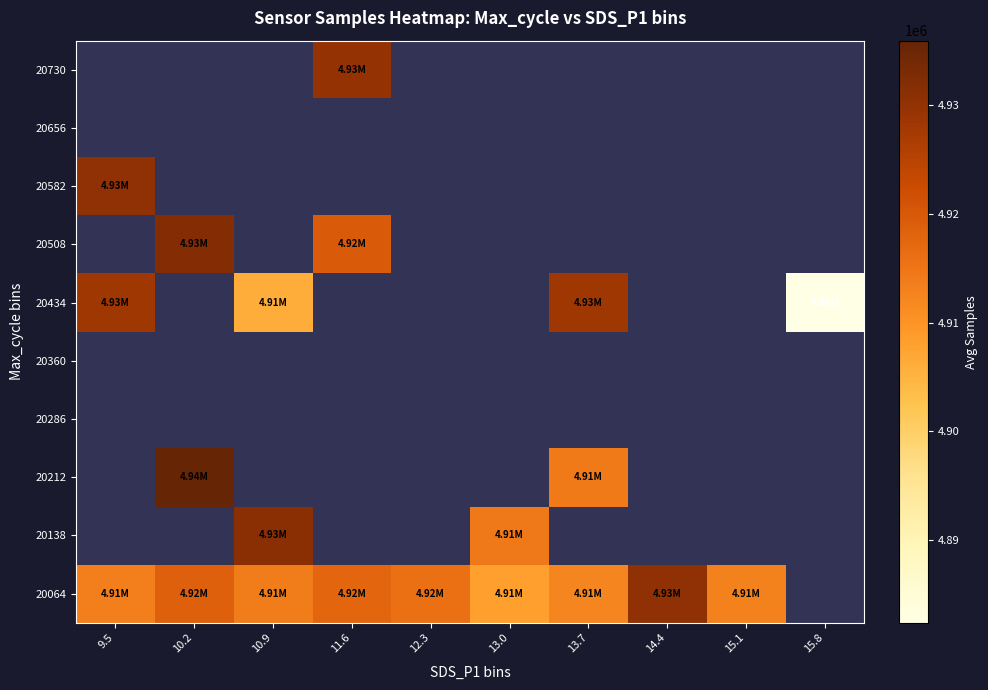

How many series are shown in this chart?

10